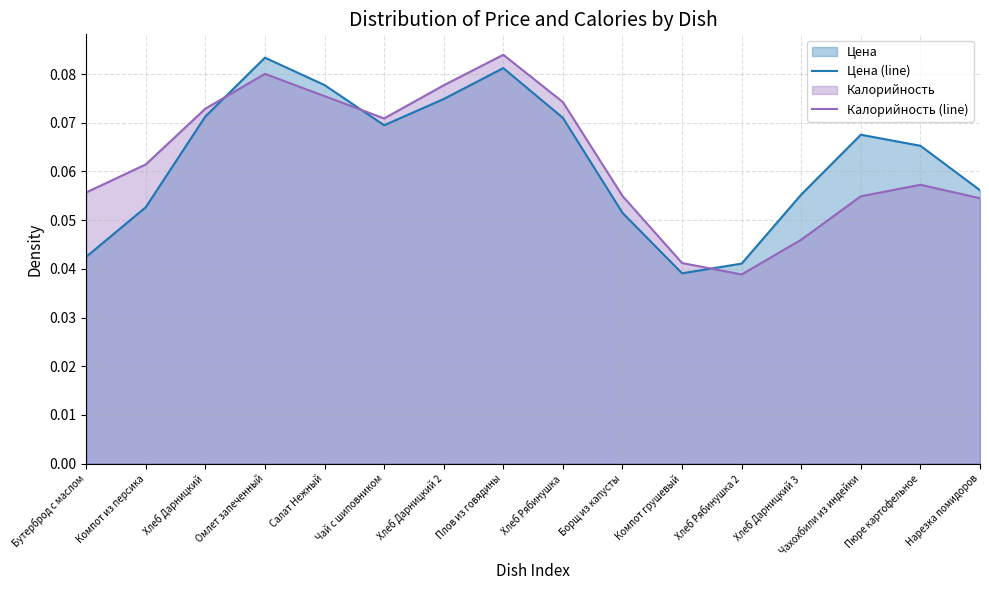

At which label does Цена (line) reach its minimum?

Компот грушевый